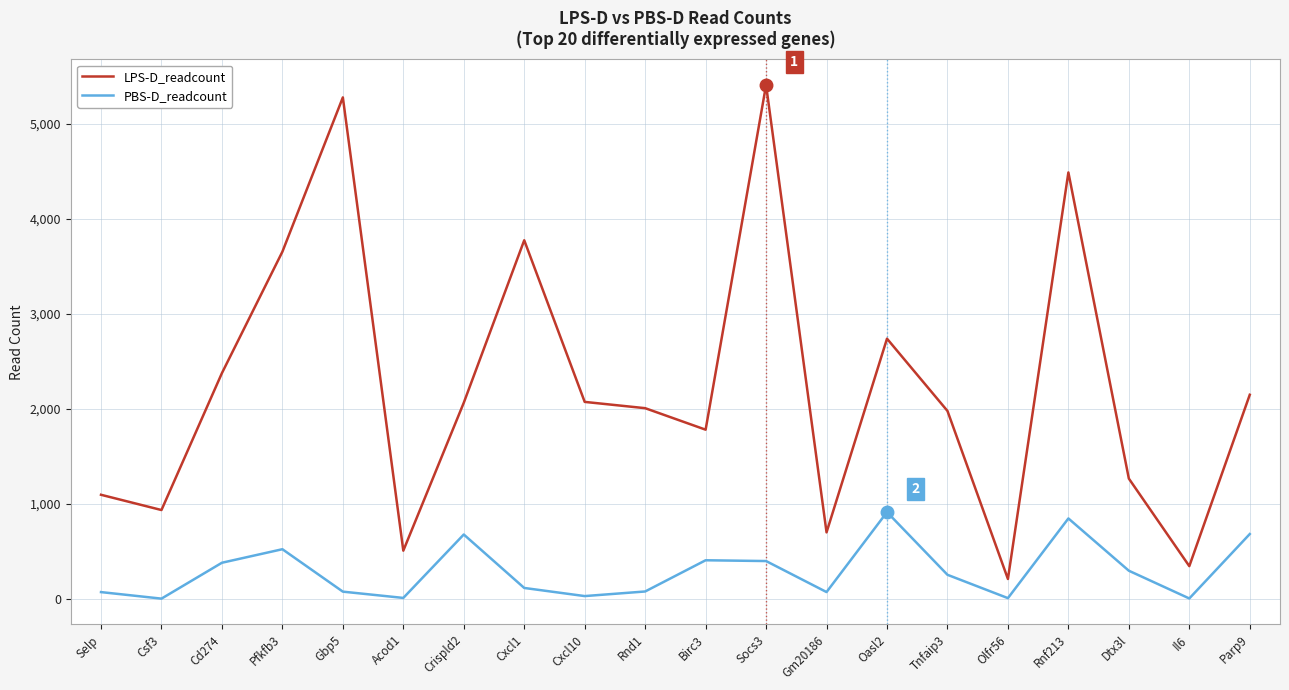

What is the difference between the maximum and minimum values in the LPS-D_readcount series?

5197.3